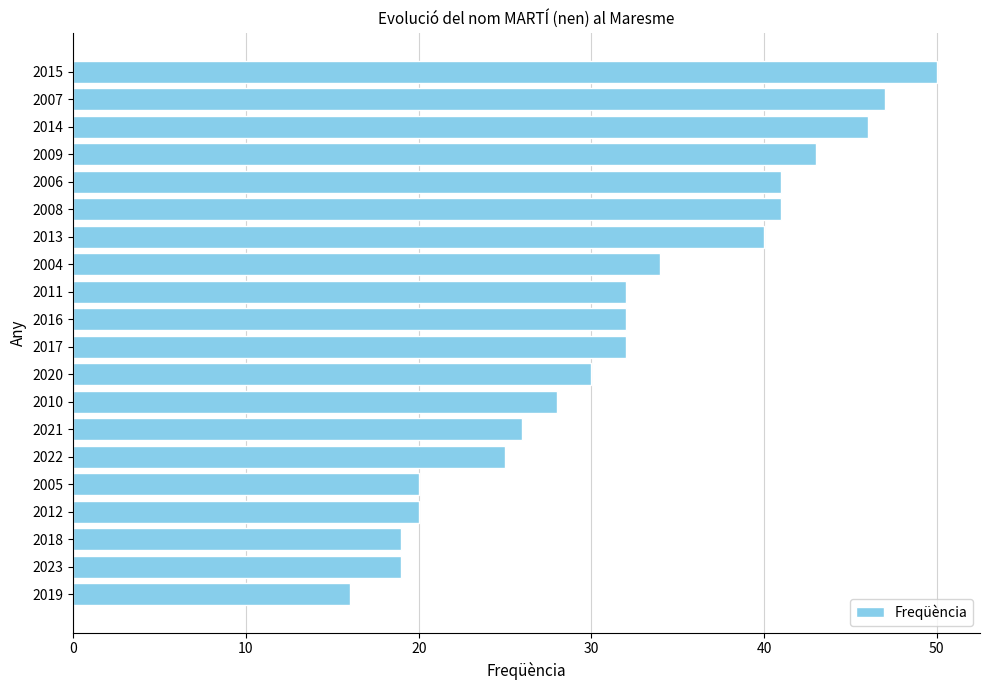

The value at 2019 is 16. True or false?

True